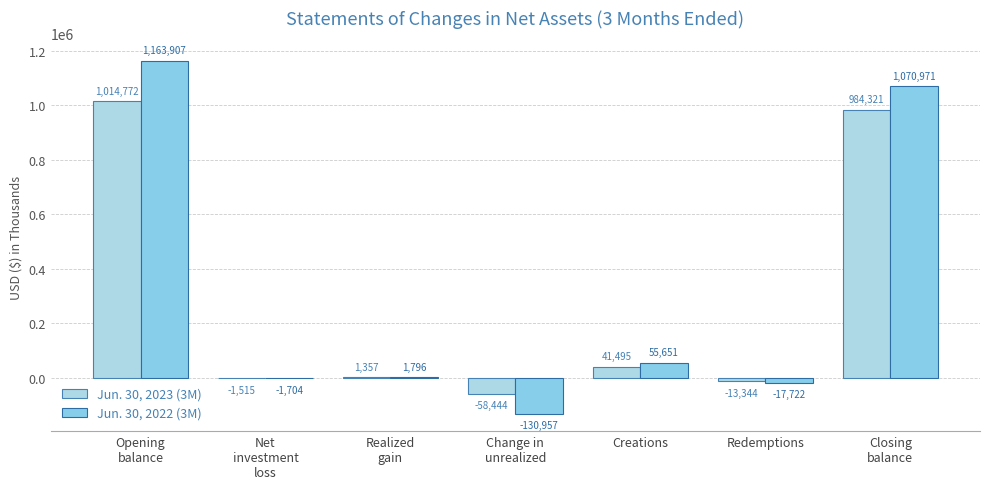

How many data points does each series have?

7